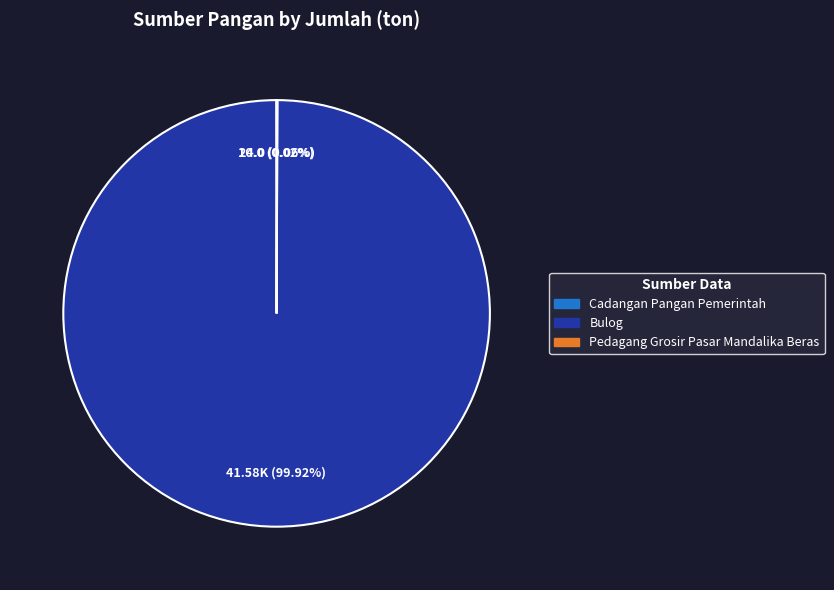

Which slice represents more than half of the pie?

Bulog